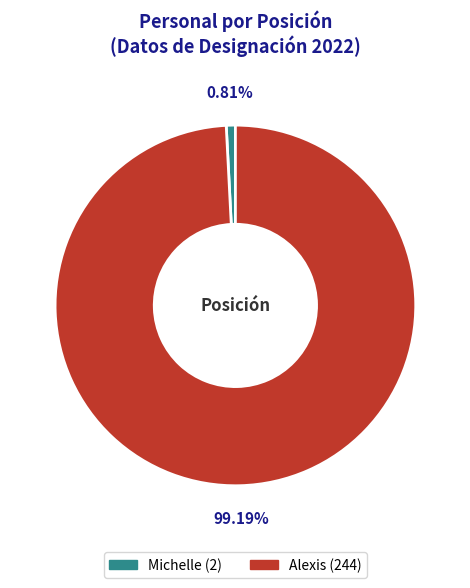

To the nearest percent, what is the difference between the largest and smallest slice percentages?

98%